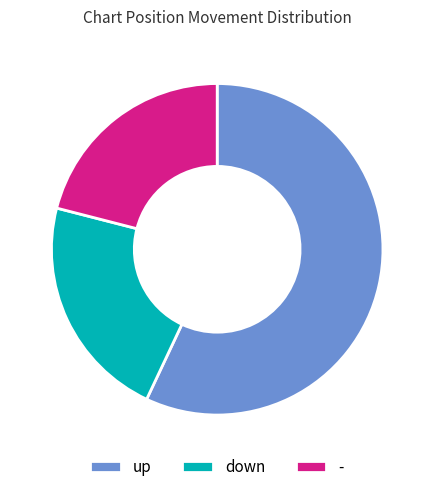

Does - account for over 50% of the chart?

No